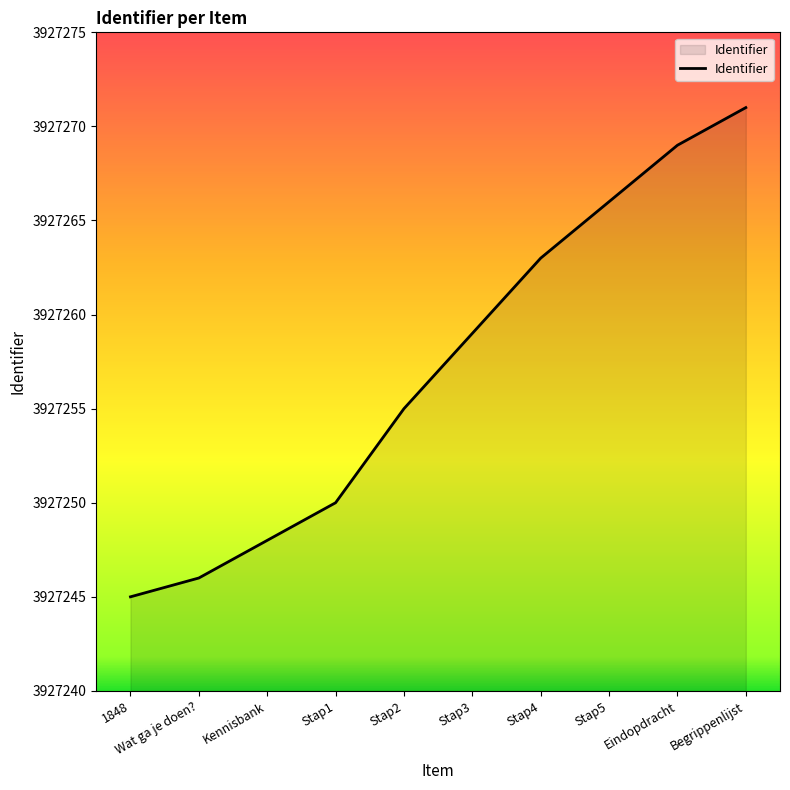

Which label corresponds to the smallest value in the chart?

1848